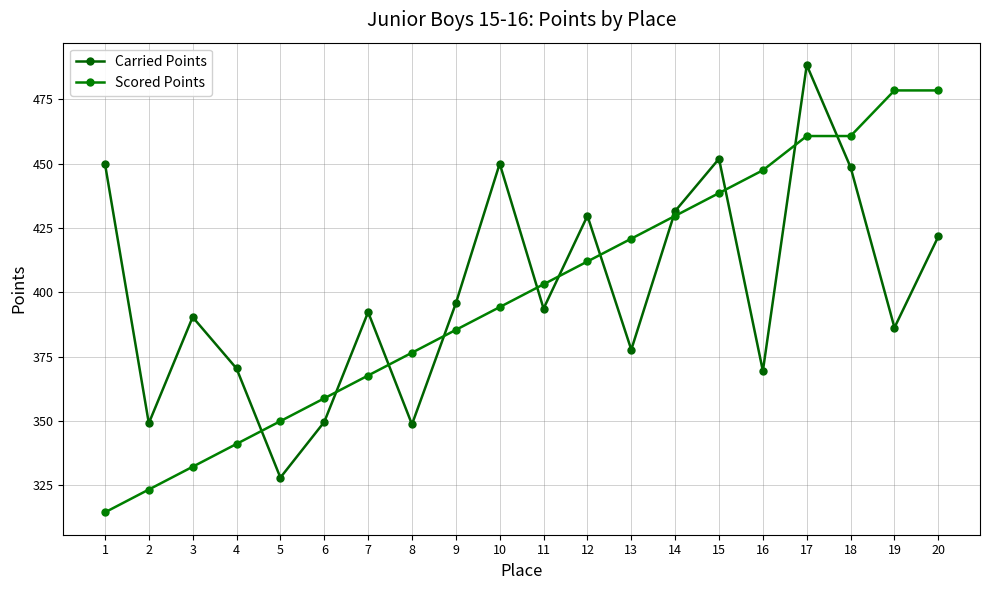

Does the chart display data point markers on the line(s)?

Yes